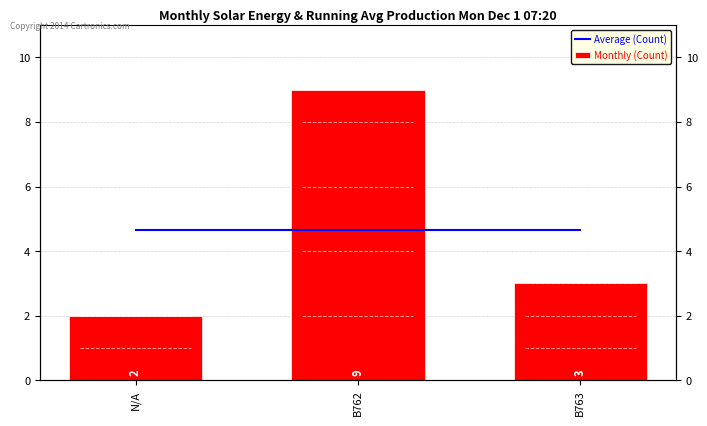

At how many categories does at least one series exceed 2?

3